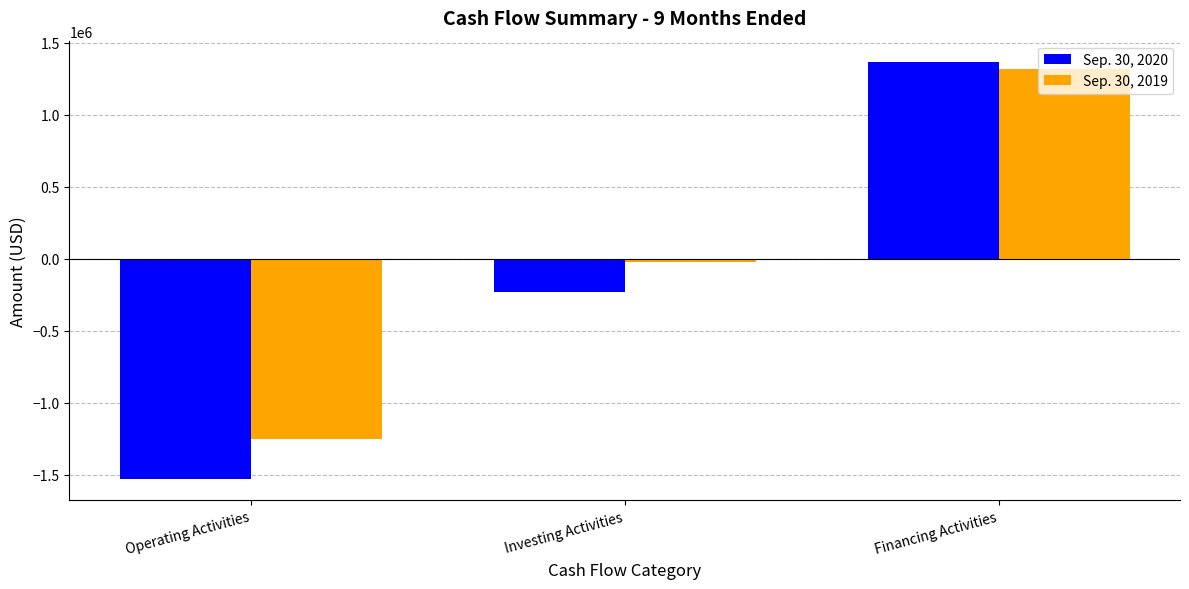

Rank the series at Operating Activities from highest to lowest value.

Sep. 30, 2019, Sep. 30, 2020